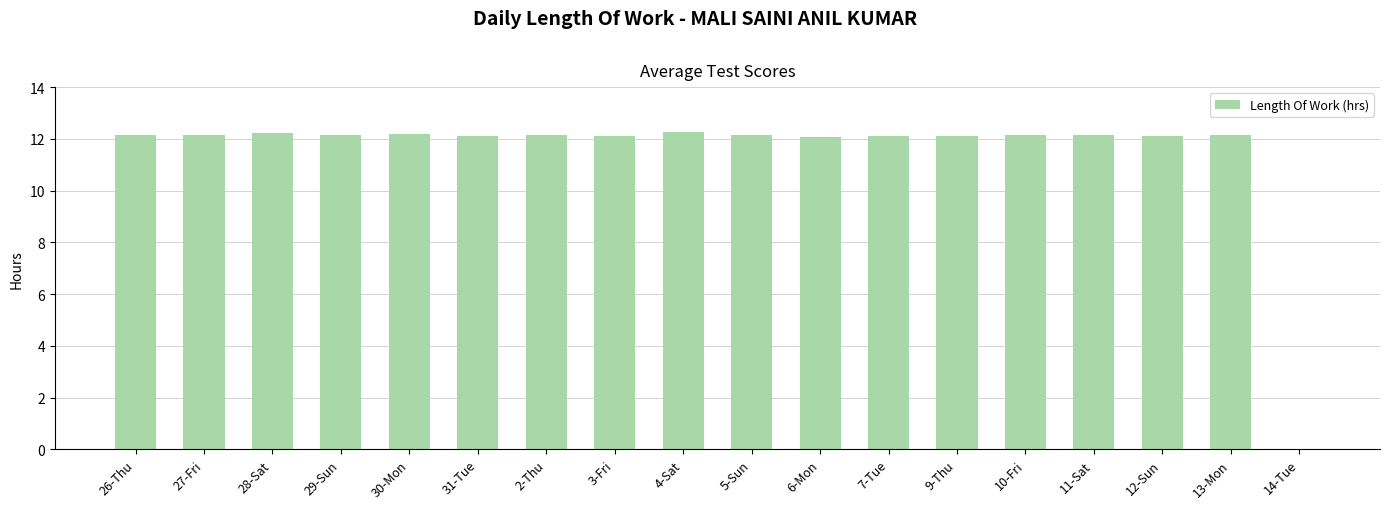

Approximately how many times larger is the value at 6-Mon compared to 3-Fri?

1.0